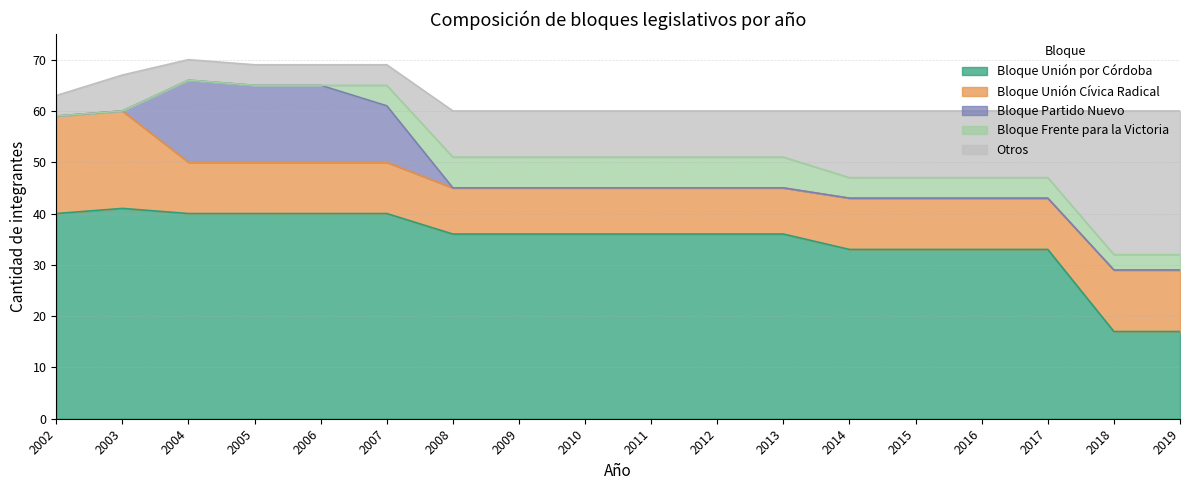

Is the value of Bloque Partido Nuevo at 2019 greater than the value of Bloque Unión Cívica Radical at 2003?

No